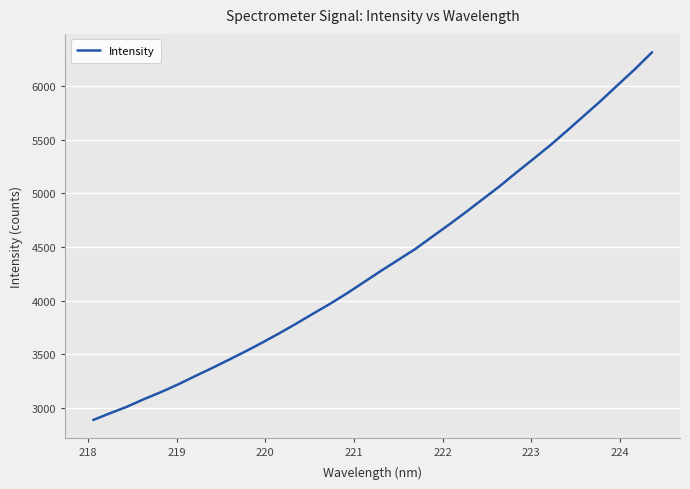

What is the minimum value shown in the chart?

2886.3